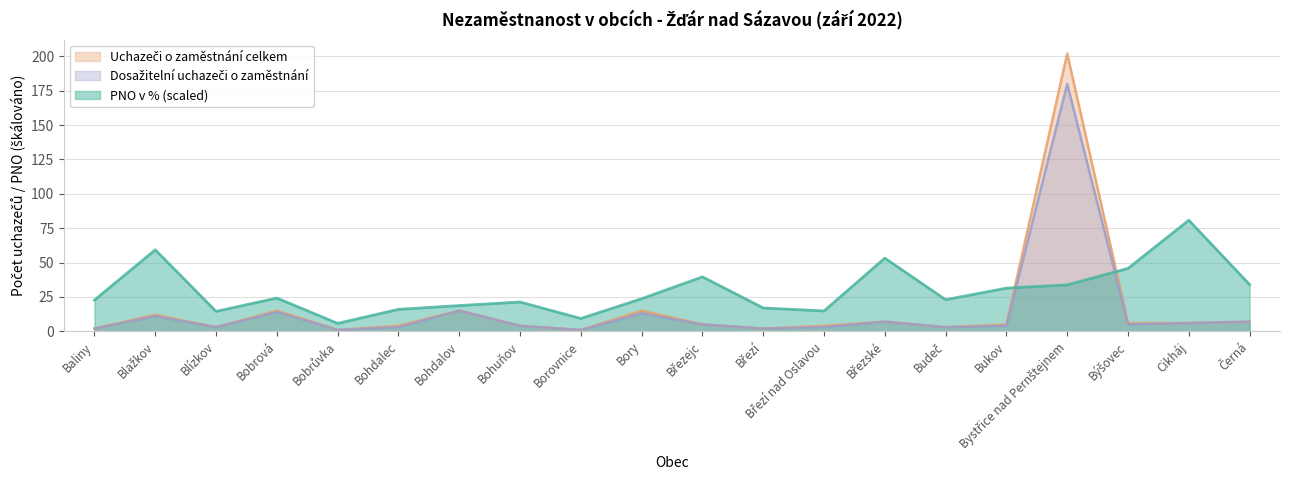

At Březí, list the series in order from smallest to largest.

Uchazeči o zaměstnání celkem, Dosažitelní uchazeči o zaměstnání, PNO v %